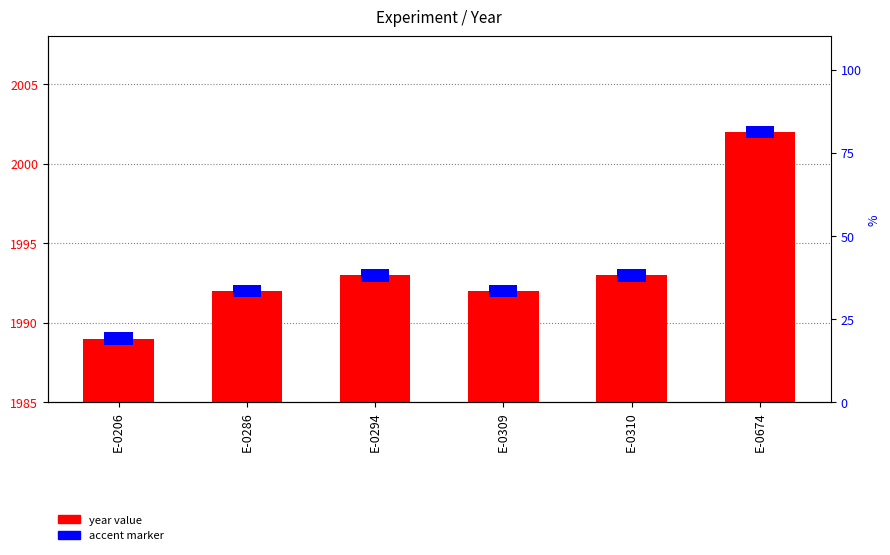

Are the bars horizontal?

No